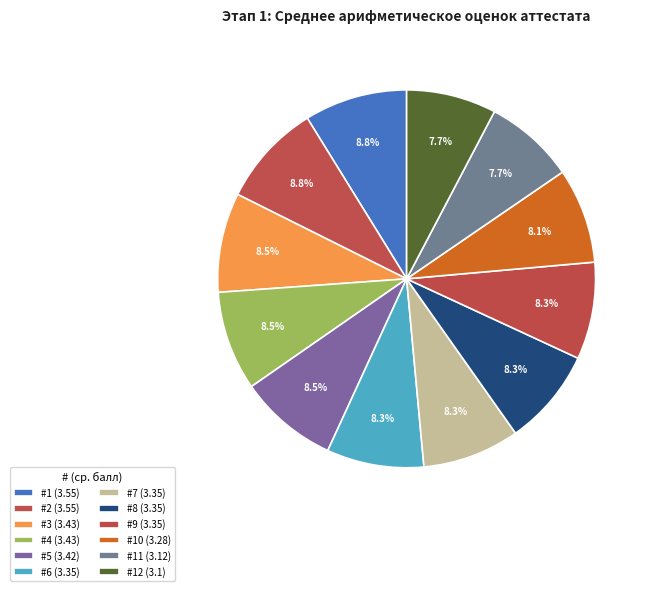

How many segments does this pie chart have?

12